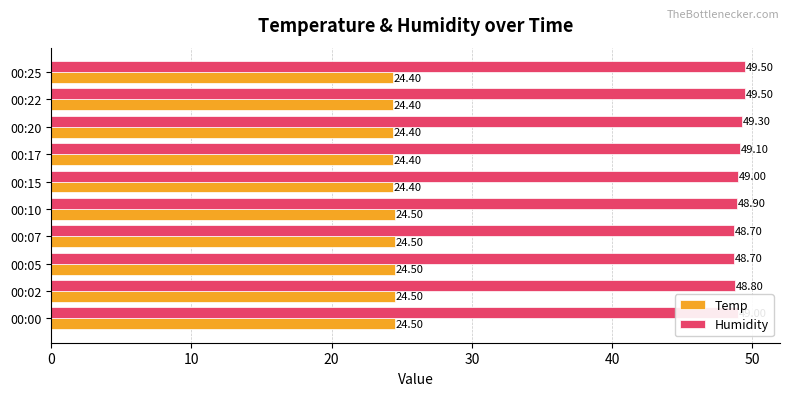

Which series has the largest total across all categories?

Humidity